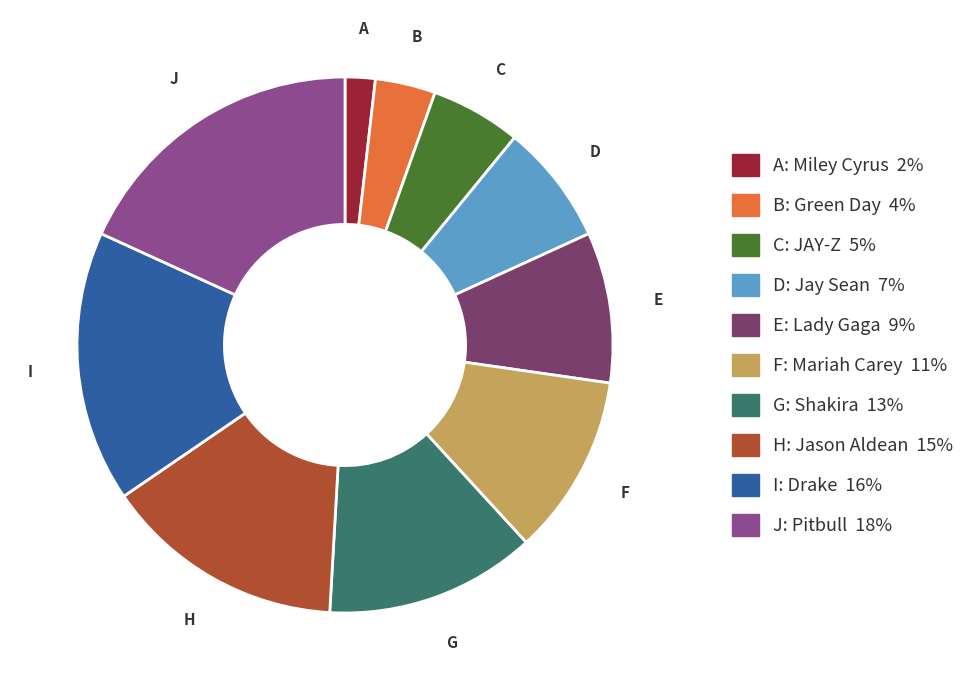

Does any single category account for the majority?

No